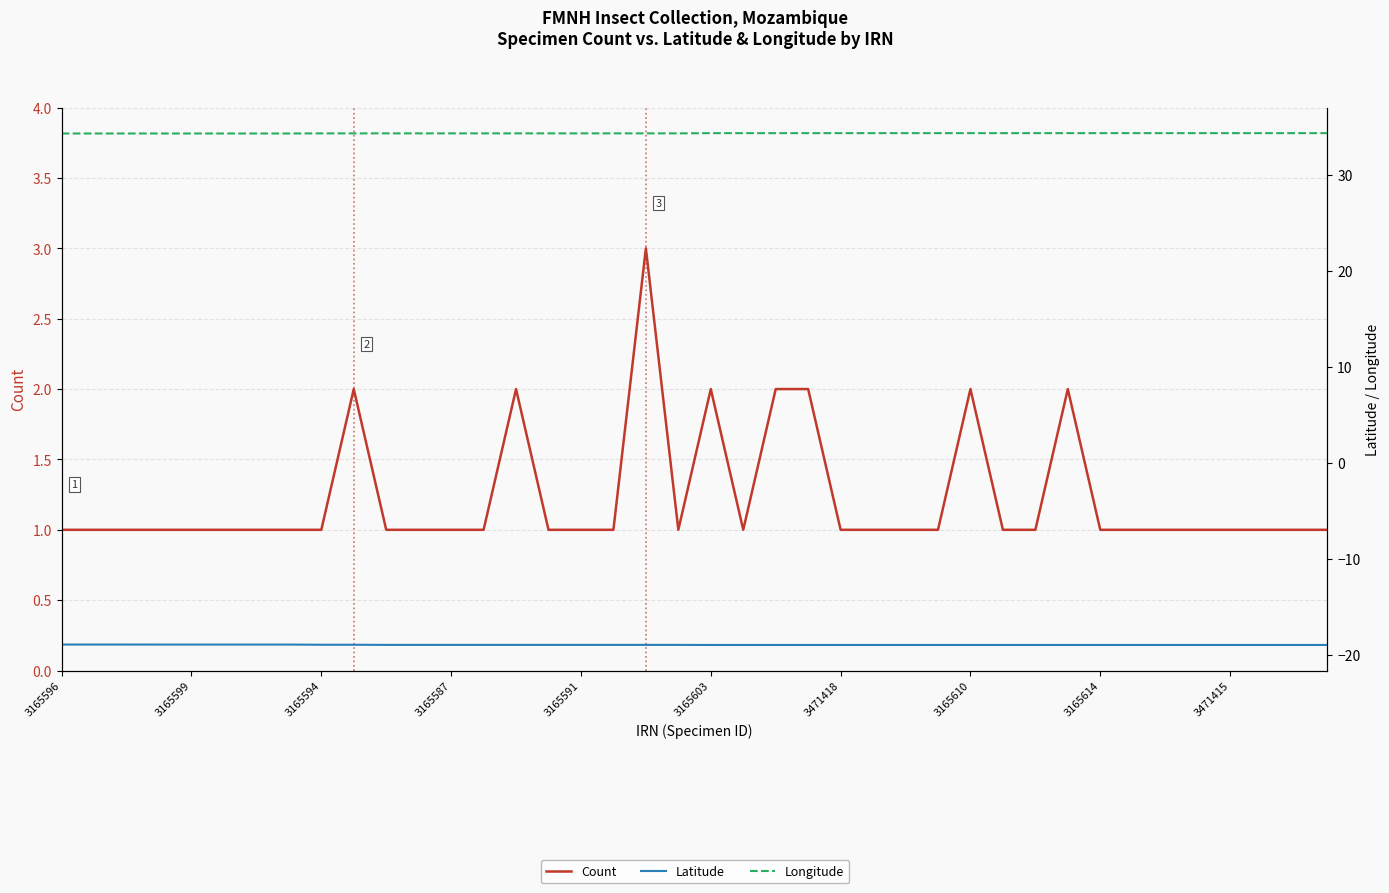

Which series has the largest range (max minus min)?

Count